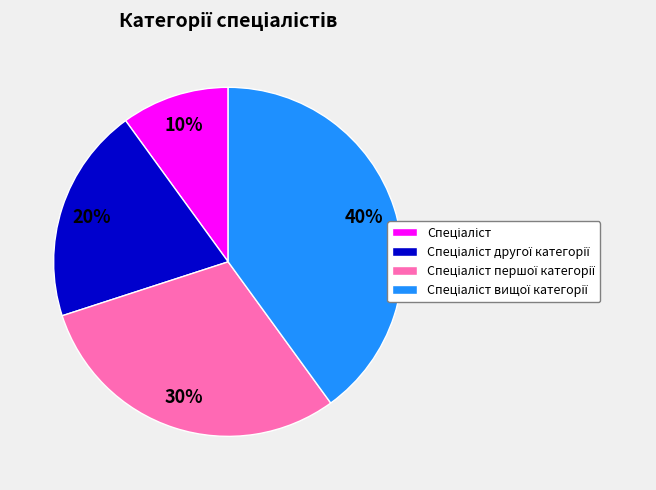

Is there a majority slice in this chart?

No